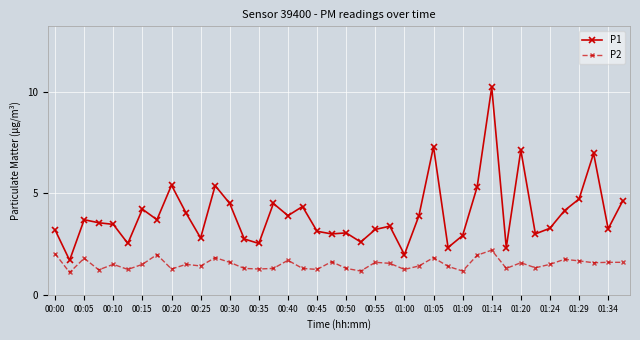

What is the minimum value shown in the chart?

1.1